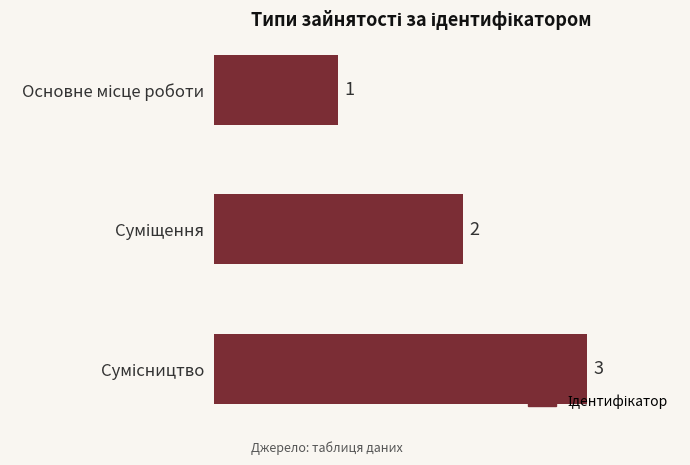

What is the maximum value shown in the chart?

3